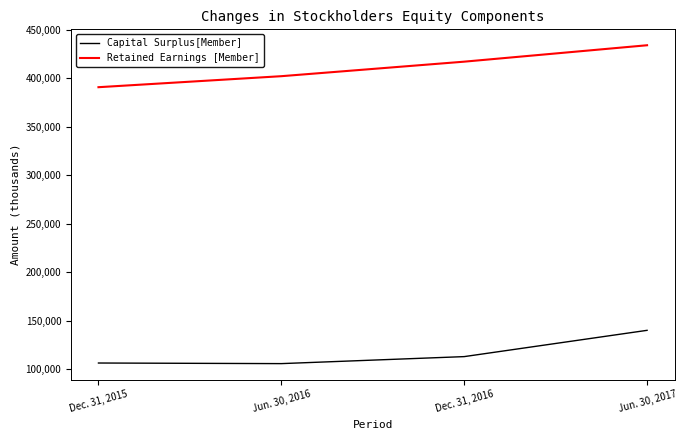

True or false: Retained Earnings [Member] and Capital Surplus[Member] intersect in this chart.

False